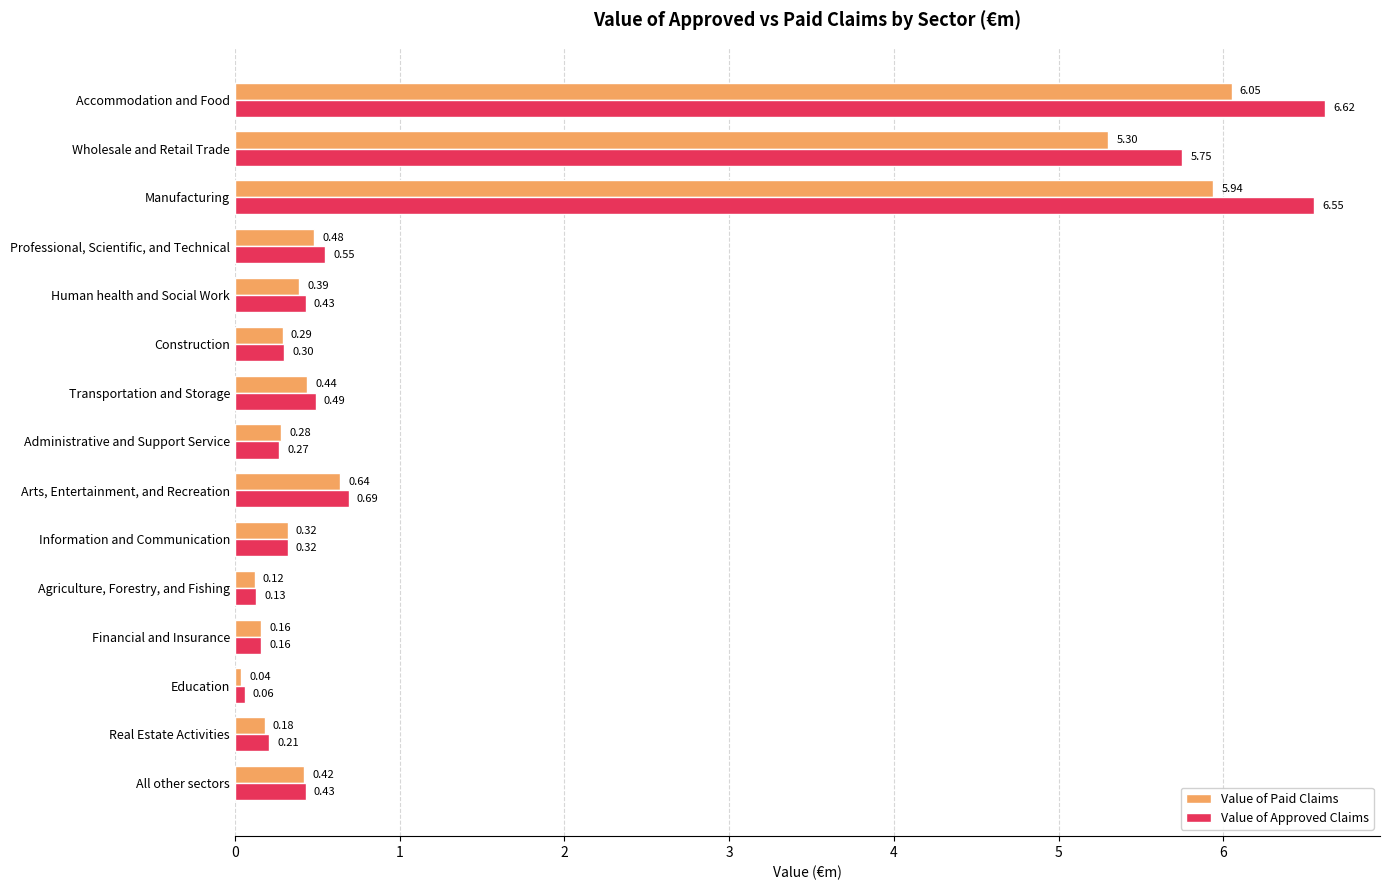

At how many categories does at least one series exceed 6?

2